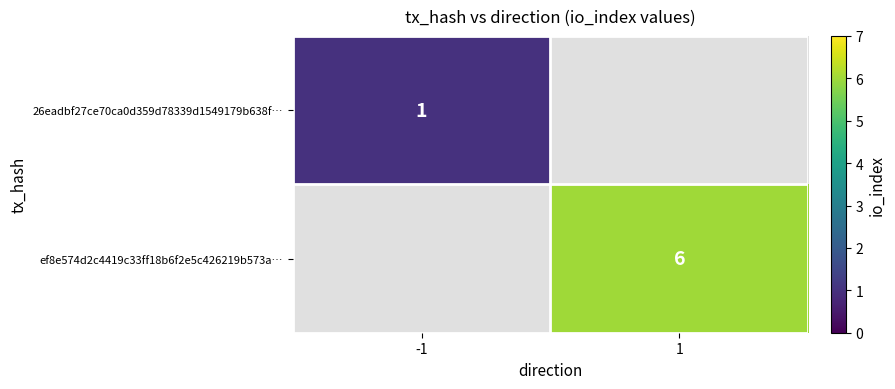

What is the maximum value shown in the chart?

6.0